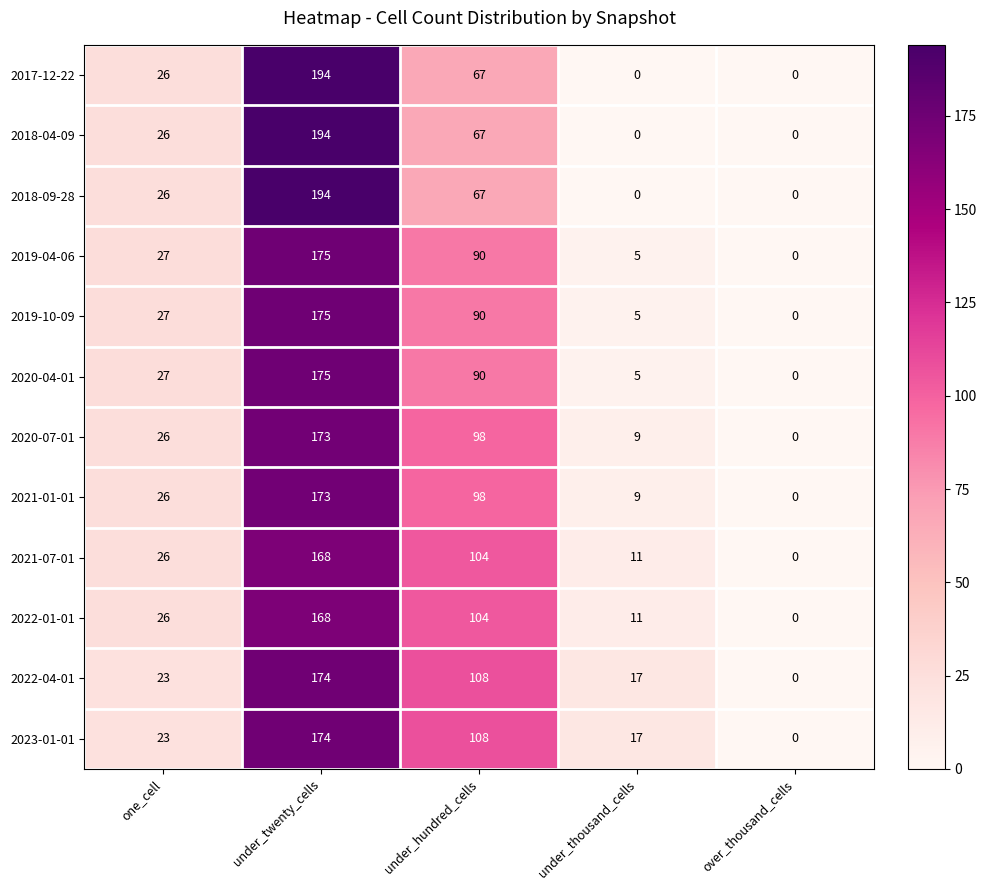

Rank the categories by 2020-07-01 value from highest to lowest.

under_twenty_cells, under_hundred_cells, one_cell, under_thousand_cells, over_thousand_cells